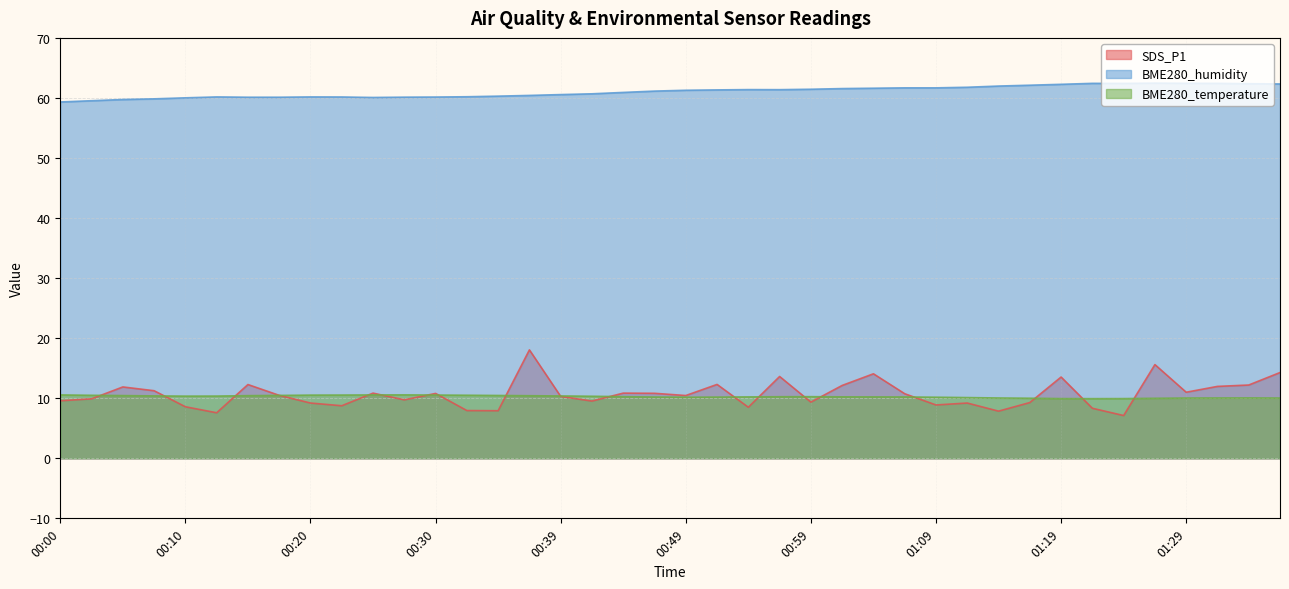

How many series are shown in this chart?

3